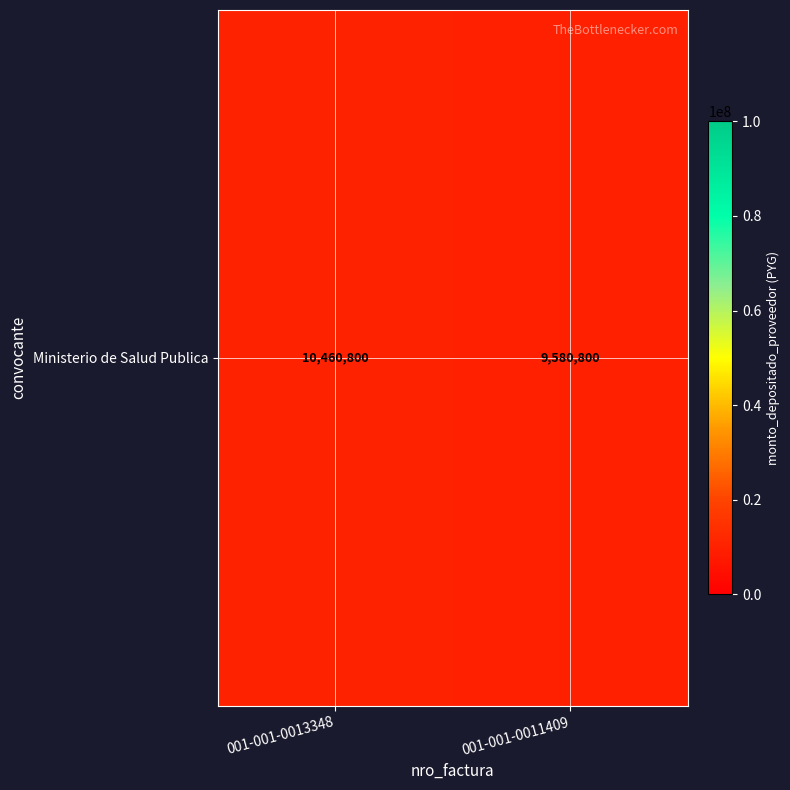

The value at 001-001-0011409 is 2183880. True or false?

False